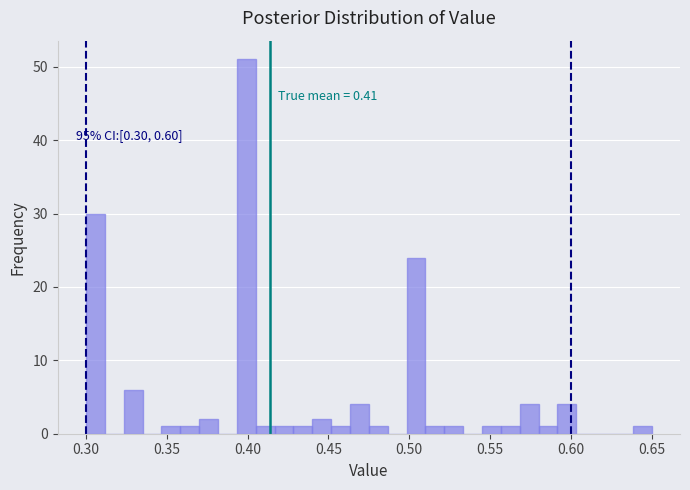

Read against the x-axis, roughly where is the centre of the tallest bar?

0.400